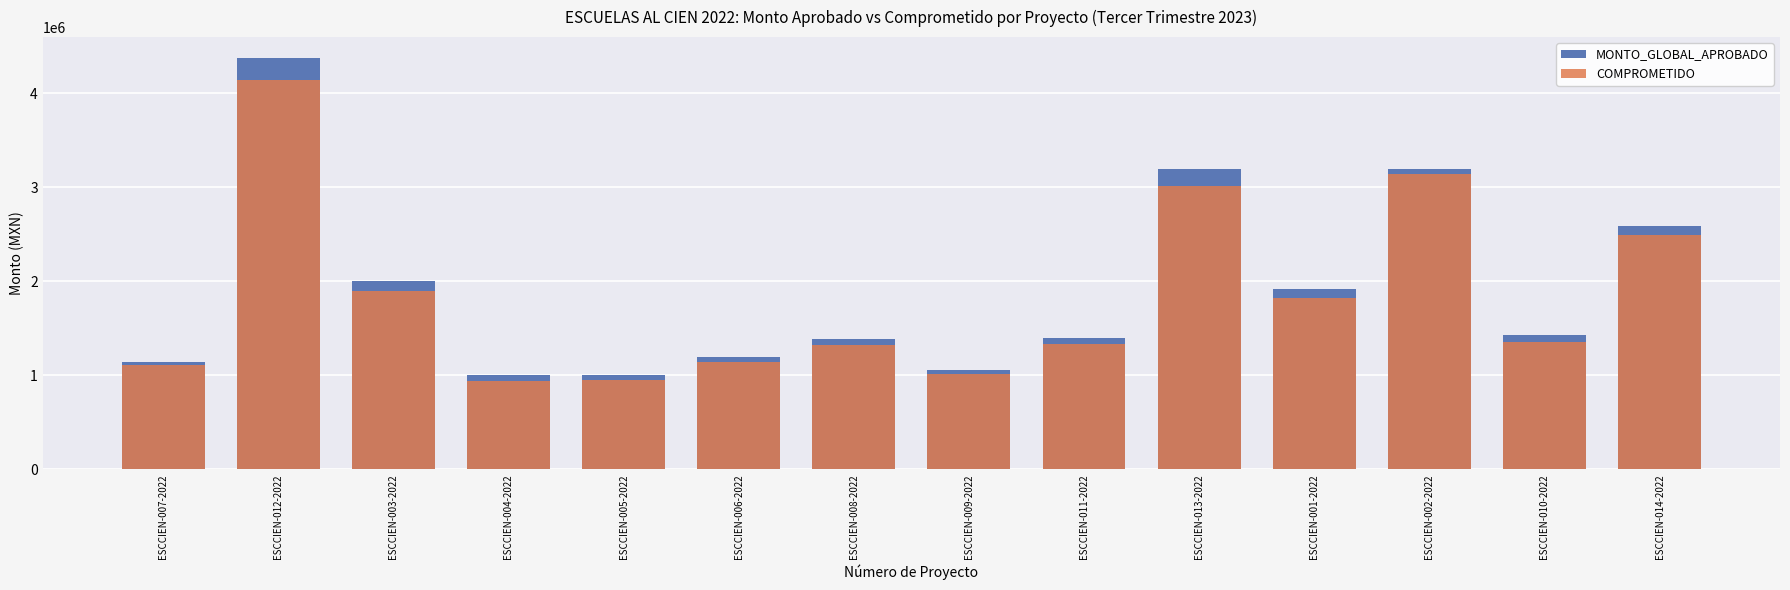

At how many categories does at least one series exceed 3488235?

1